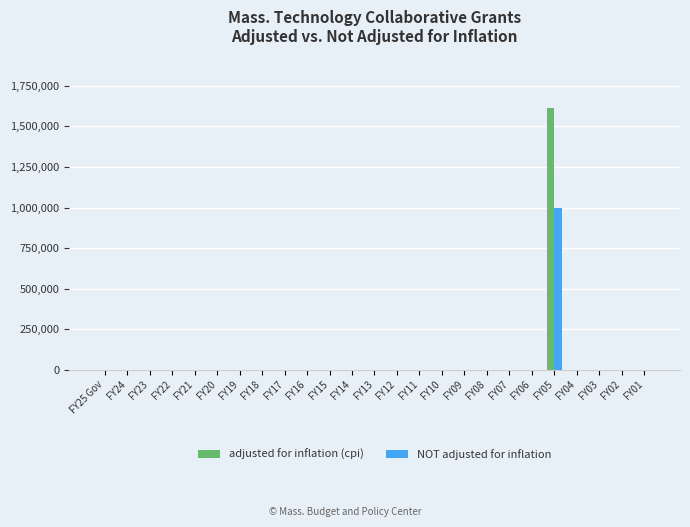

Between FY07 and FY05, which series saw the biggest shift?

adjusted for inflation (cpi)